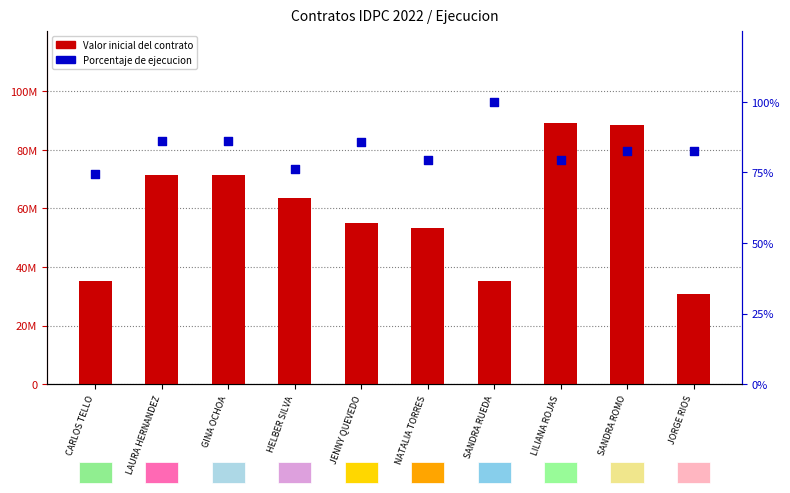

Which series has the widest spread of Y values?

Valor inicial del contrato